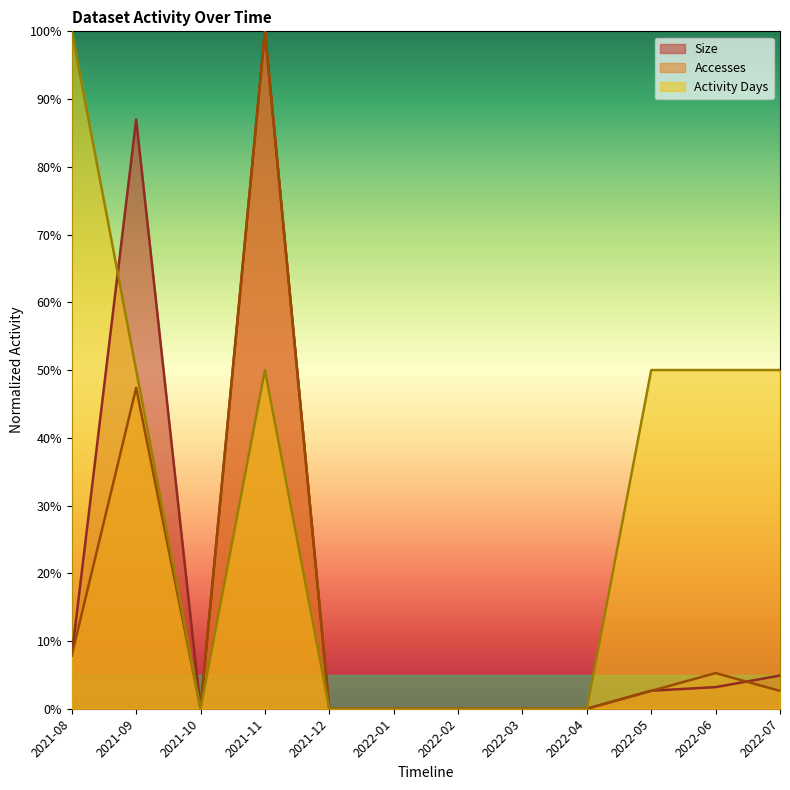

List the series in order of their overall mean, lowest first.

Accesses, Size, Activity Days